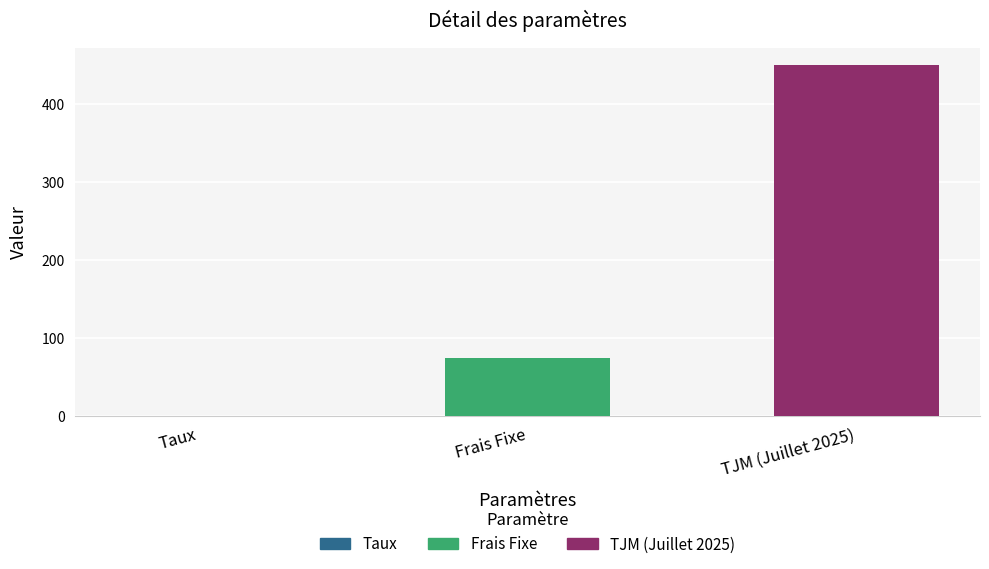

Is it true that the value at Frais Fixe is 31.8?

False